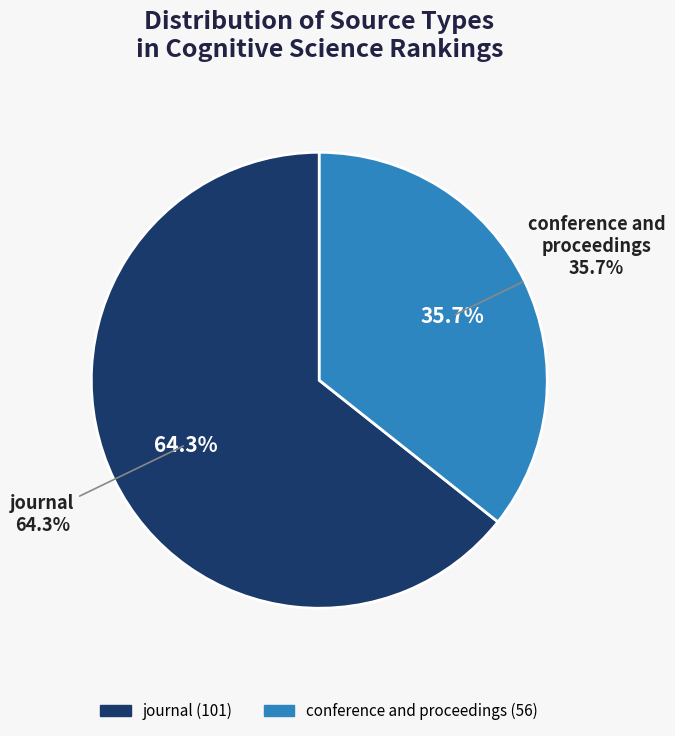

Which category has the biggest portion of the pie?

journal